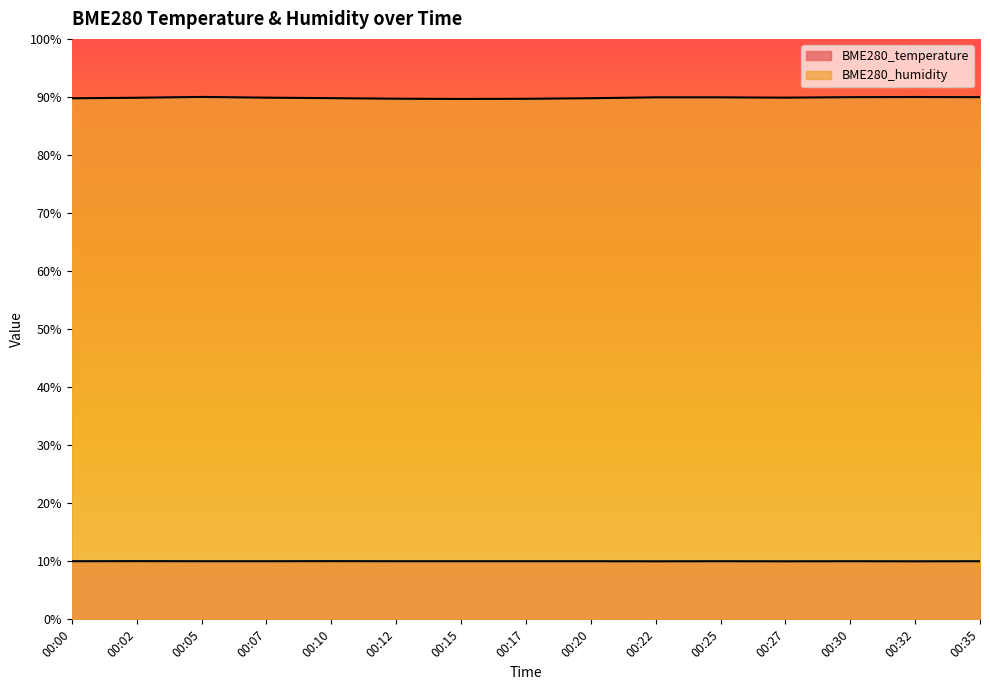

Reading left to right, extract all data points from this chart.

BME280_temperature: 00:00=10.0	00:02=10.0	00:05=10.0	00:07=10.0	00:10=10.0	00:12=10.0	00:15=10.0	00:17=10.0	00:20=10.0	00:22=10.0	00:25=10.0	00:27=10.0	00:30=10.0	00:32=10.0	00:35=10.0
BME280_humidity: 00:00=89.8	00:02=89.9	00:05=90.0	00:07=89.9	00:10=89.8	00:12=89.7	00:15=89.7	00:17=89.7	00:20=89.8	00:22=89.9	00:25=89.9	00:27=89.9	00:30=90.0	00:32=90.0	00:35=90.0